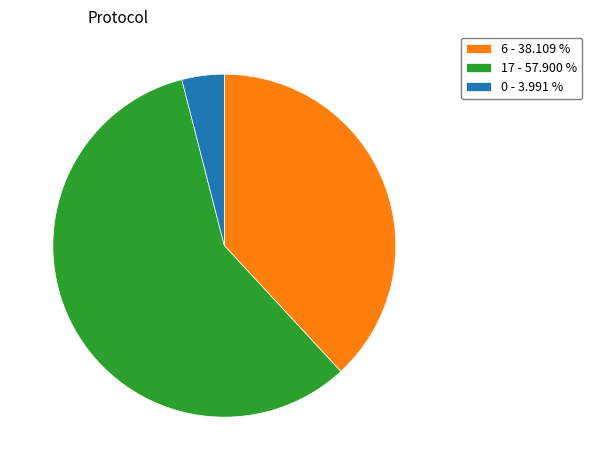

Rank the categories by value from highest to lowest.

17 - 57.900 %, 6 - 38.109 %, 0 - 3.991 %